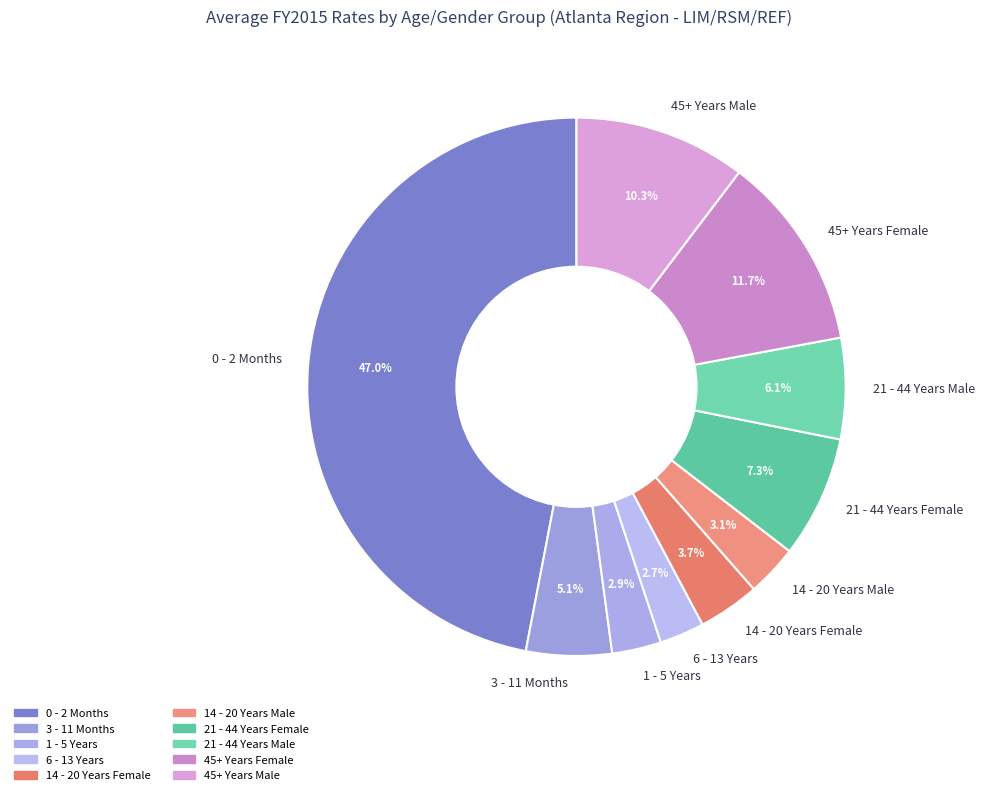

To the nearest percent, what is the difference between the largest and smallest slice percentages?

44%